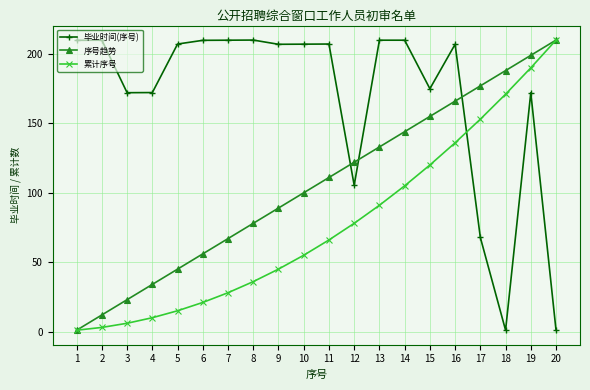

Rank the categories by 累计序号 value from highest to lowest.

20, 19, 18, 17, 16, 15, 14, 13, 12, 11, 10, 9, 8, 7, 6, 5, 4, 3, 2, 1